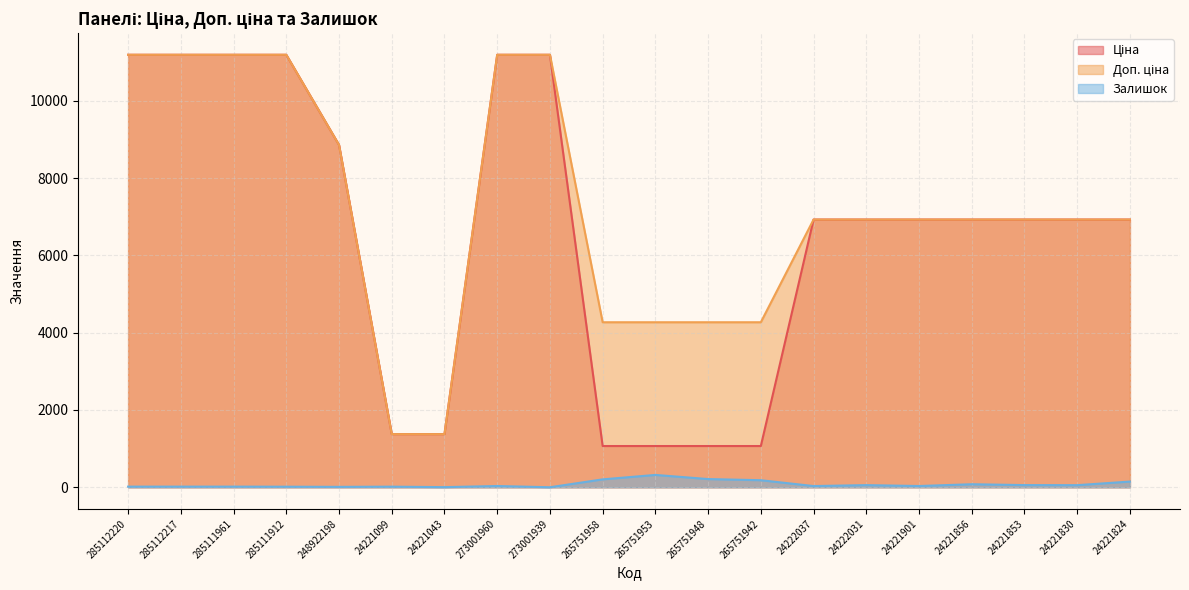

How many data points in Залишок are less than 33?

9